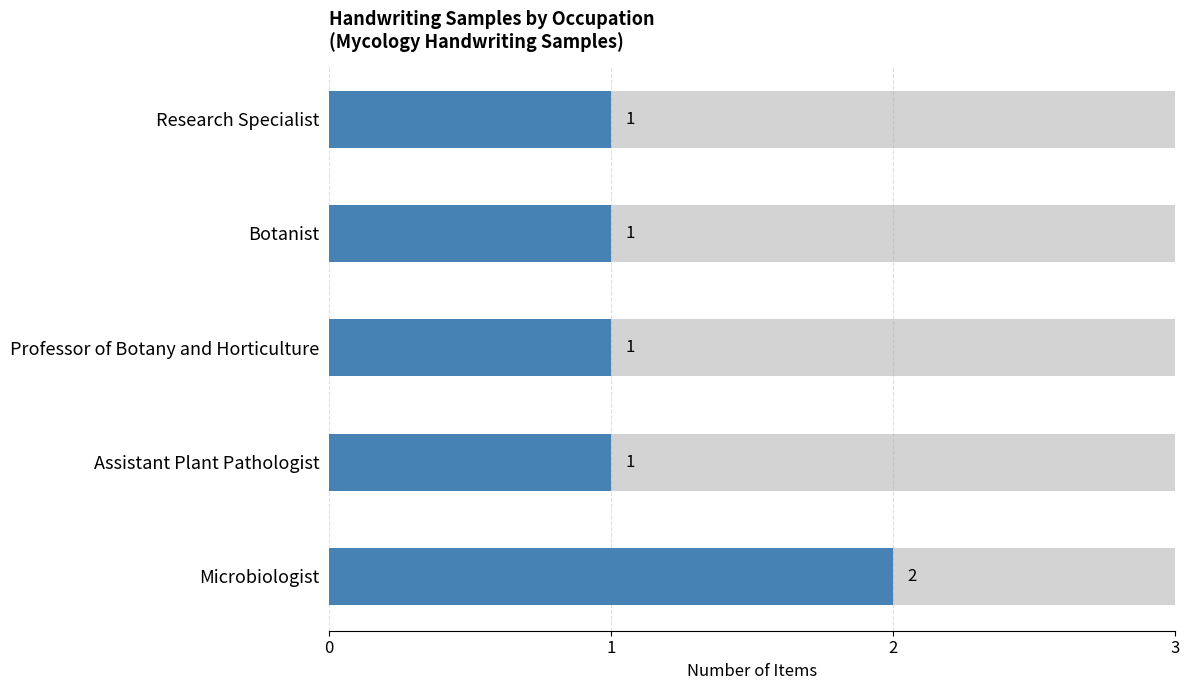

True or false: the data shows 1 at 0.

False